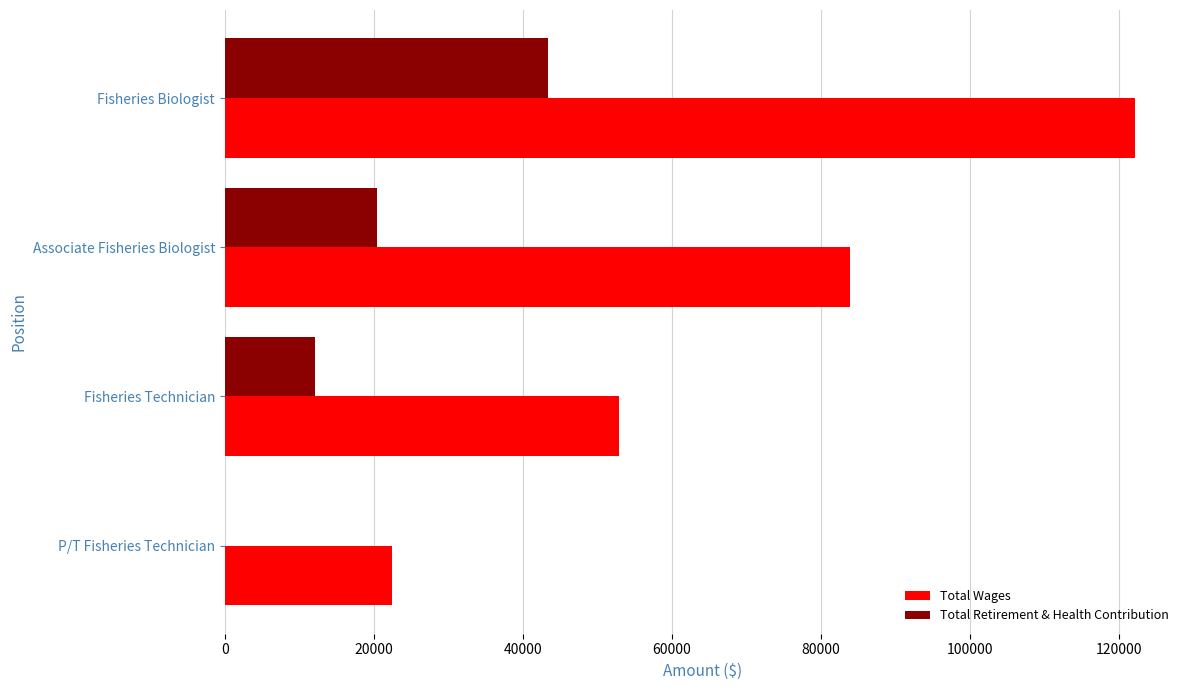

What is the sum of the Total Wages values at Associate Fisheries Biologist and Fisheries Technician?

136928